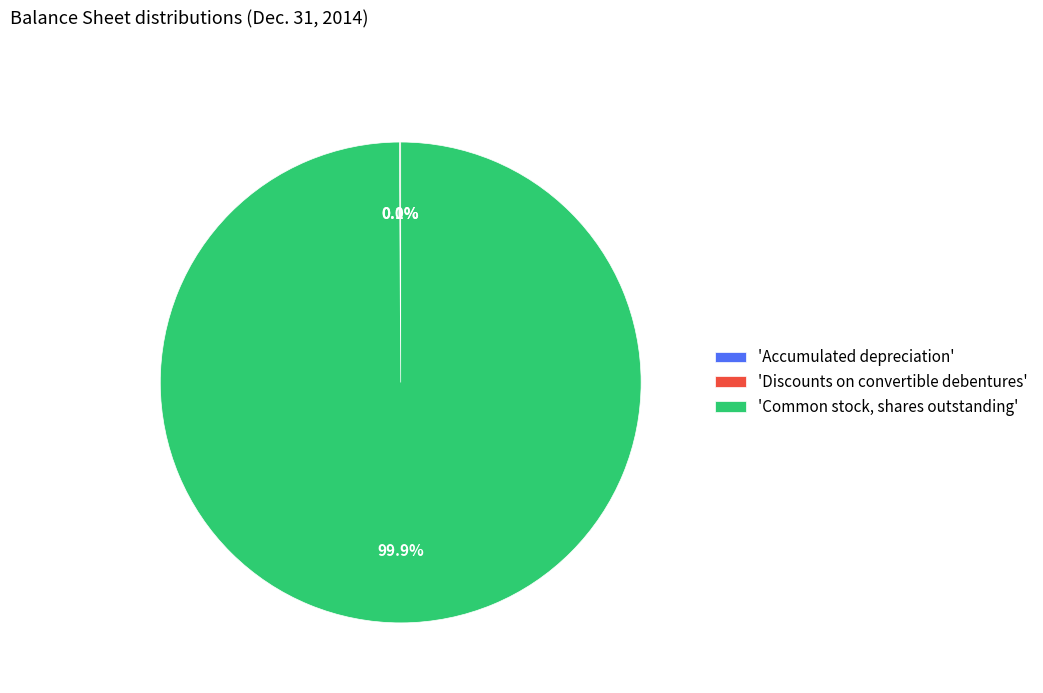

How much of the chart is everything except 'Common stock, shares outstanding'?

0.1%